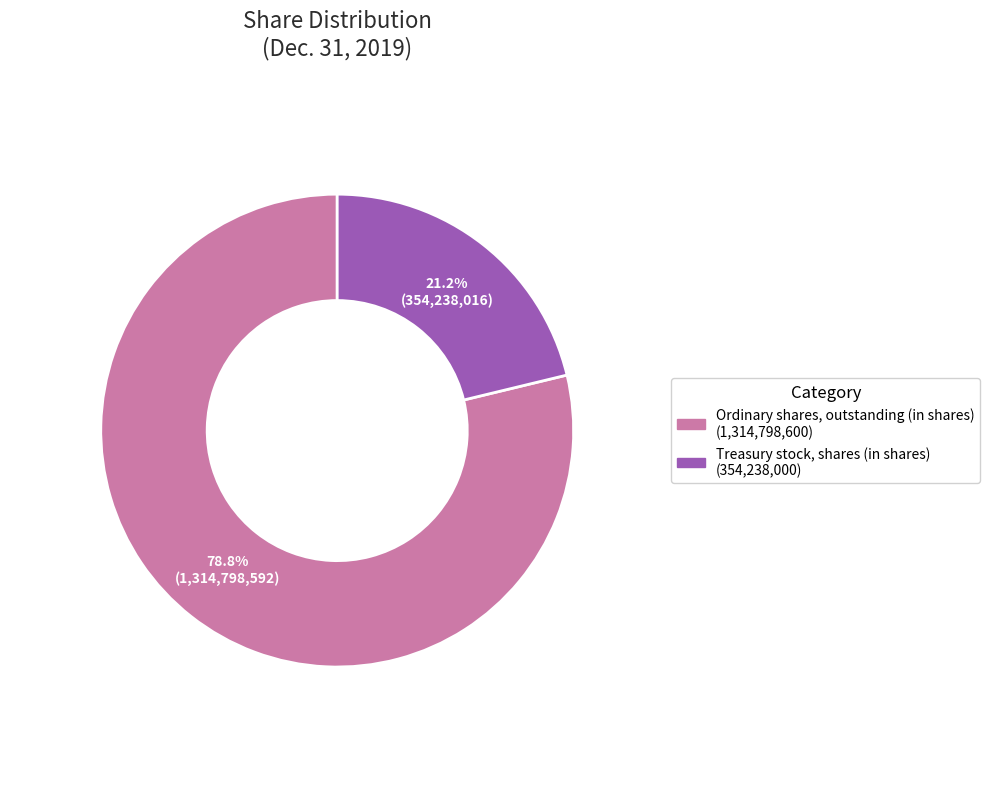

How many slices are in this pie chart?

2